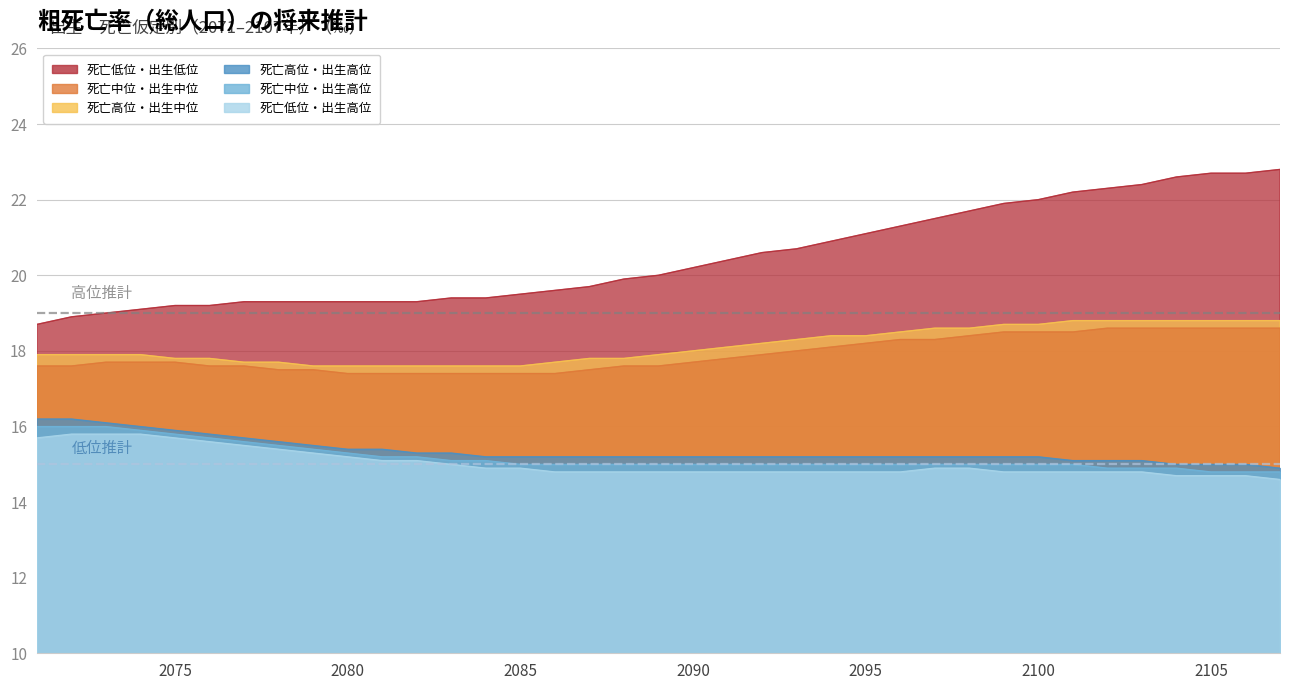

Rank the series at 2077 from highest to lowest value.

死亡低位・出生低位, 死亡高位・出生中位, 死亡中位・出生中位, 死亡高位・出生高位, 死亡中位・出生高位, 死亡低位・出生高位